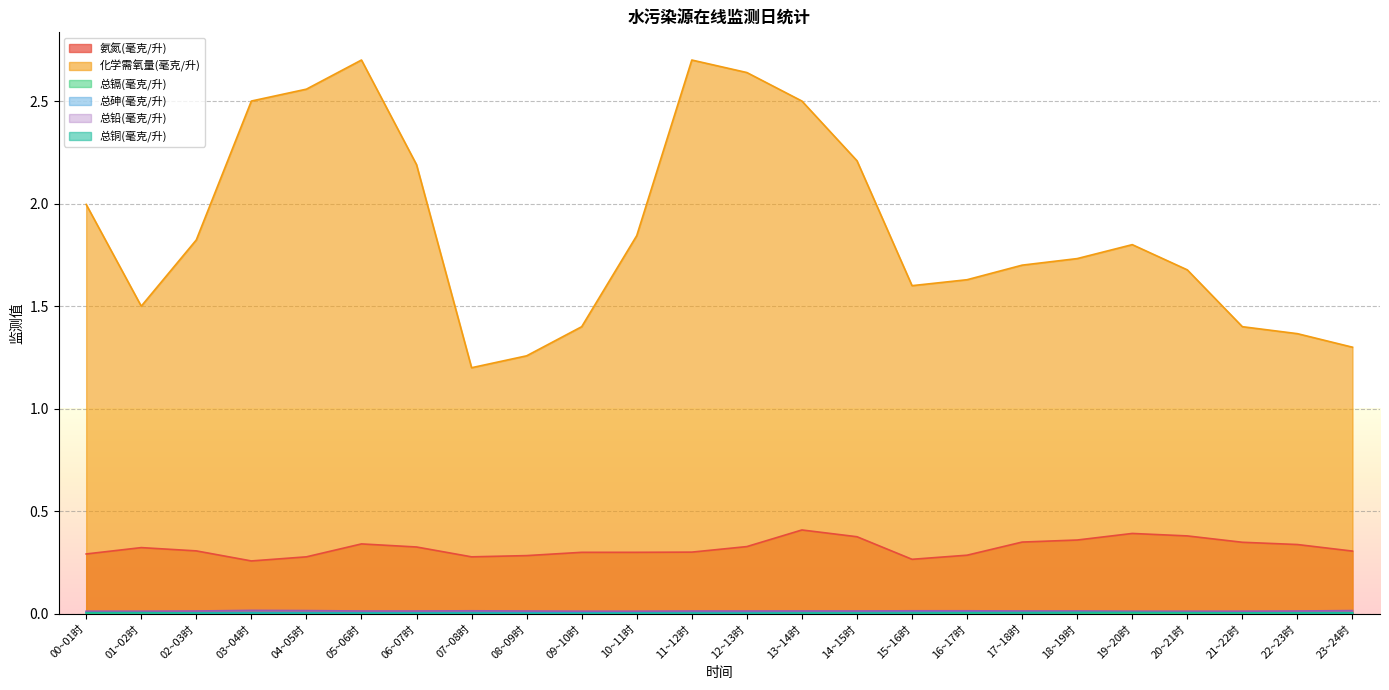

At which label is 总镉(毫克/升) closest to 0?

00~01时